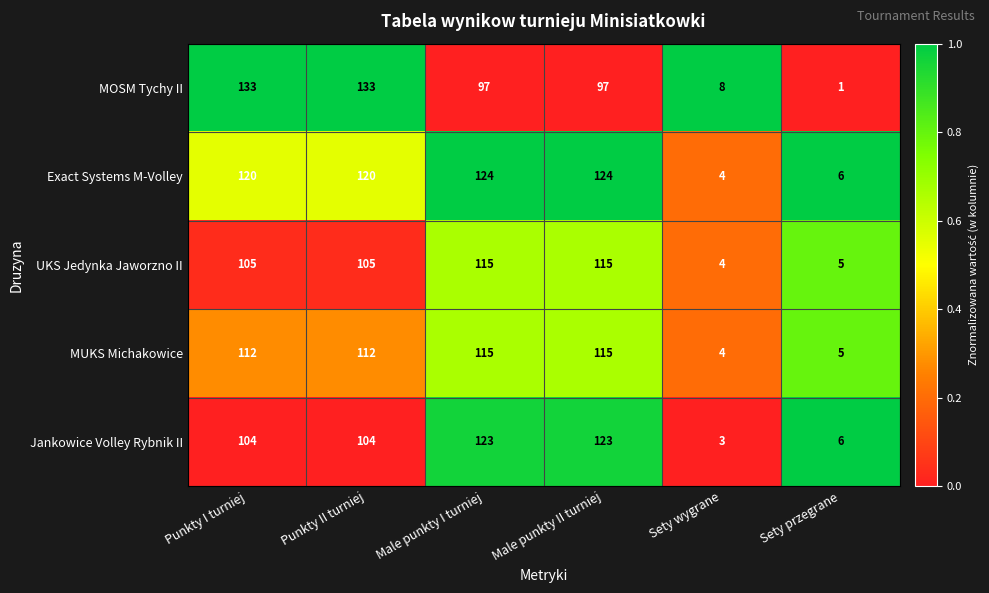

True or false: UKS Jedynka Jaworzno II has a value of 5 at Sety przegrane.

True